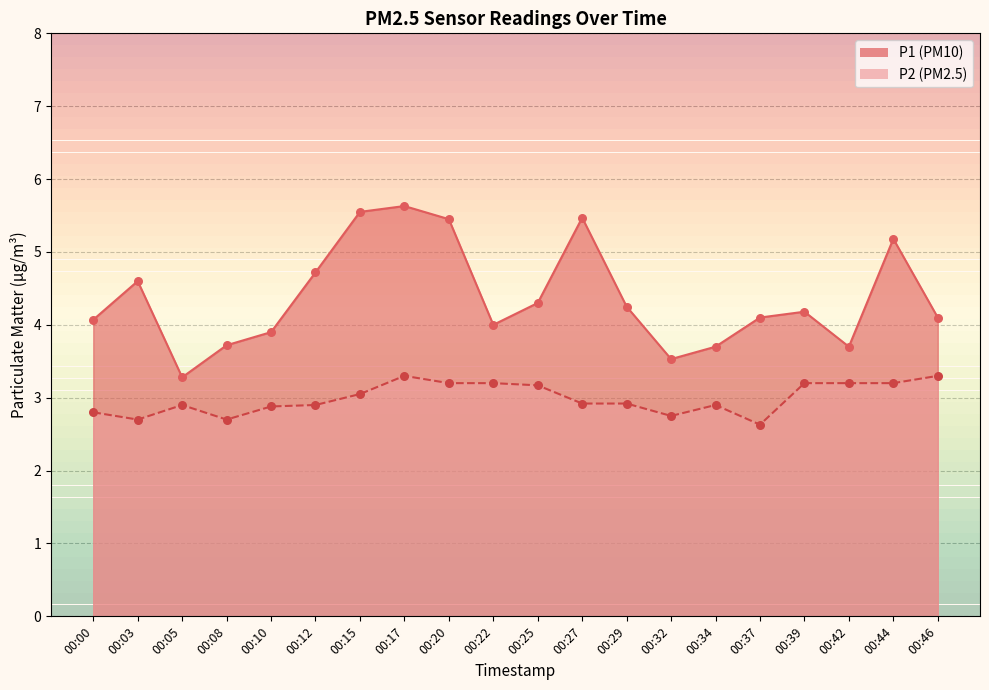

What is the total value across all series at 00:05?

6.2